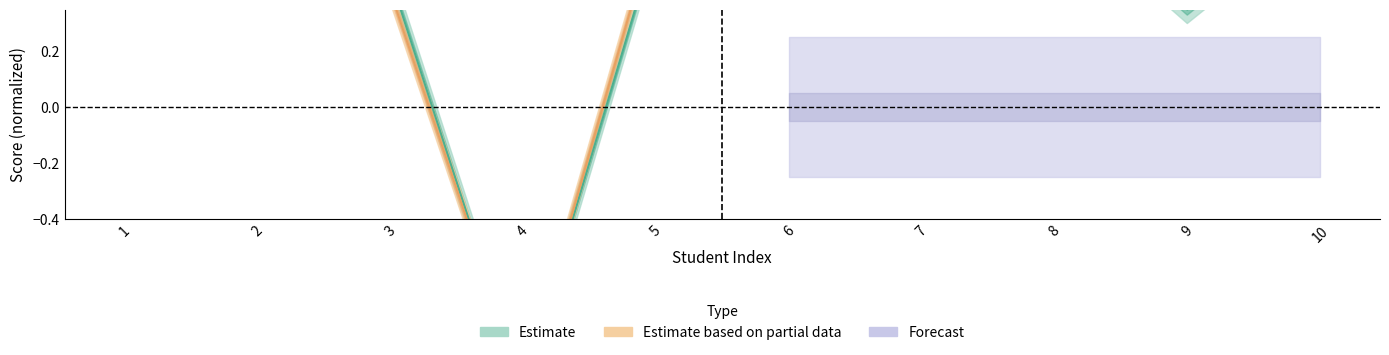

Which has a higher value, 7 or 2?

7